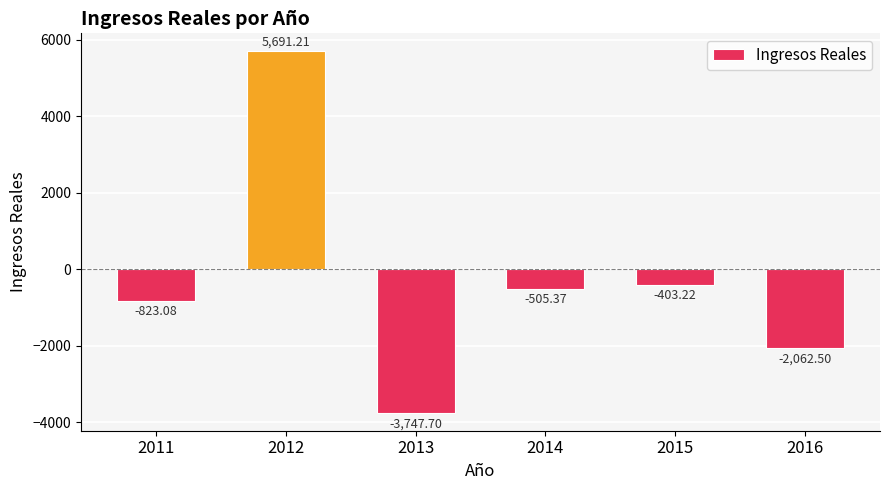

What is the change in value from 2012 to 2014?

-6196.6